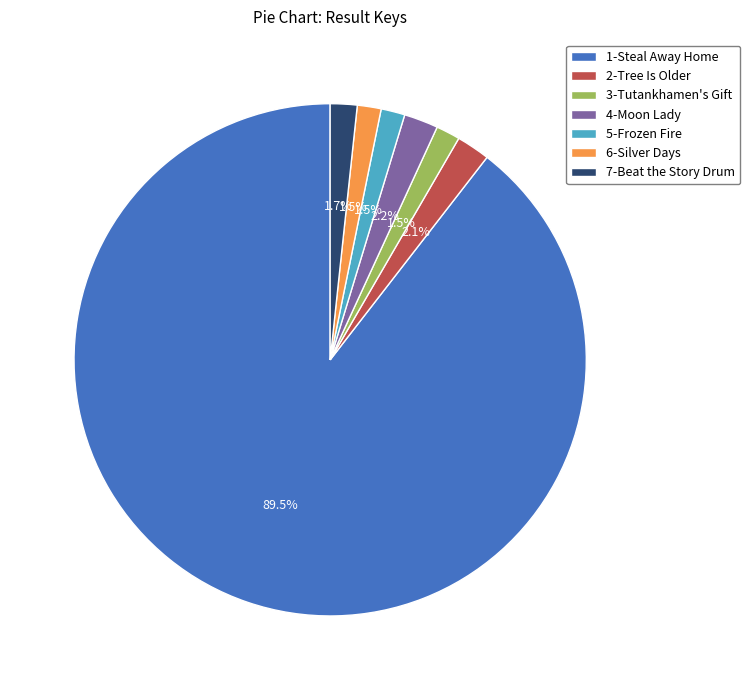

How many segments does this pie chart have?

7